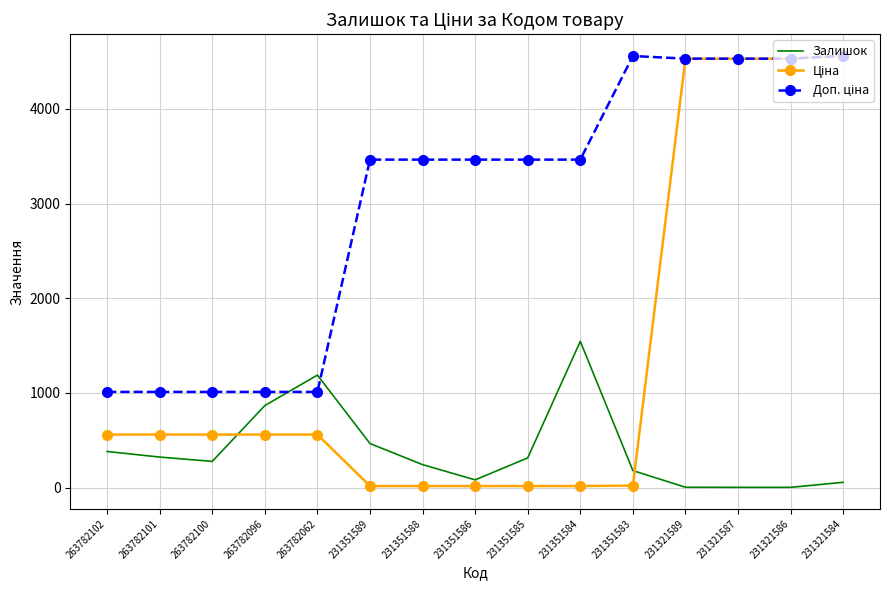

What is the greatest value displayed?

4562.0